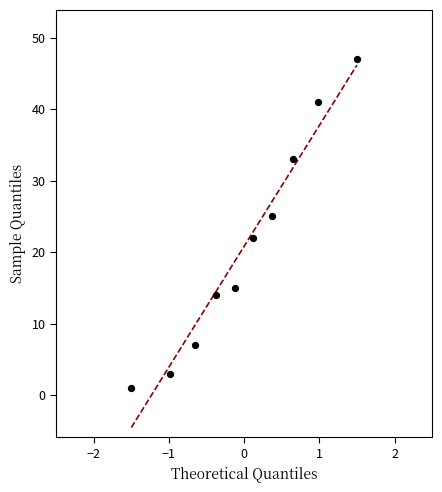

What Y value in the scatter plot is closest to 24?

25